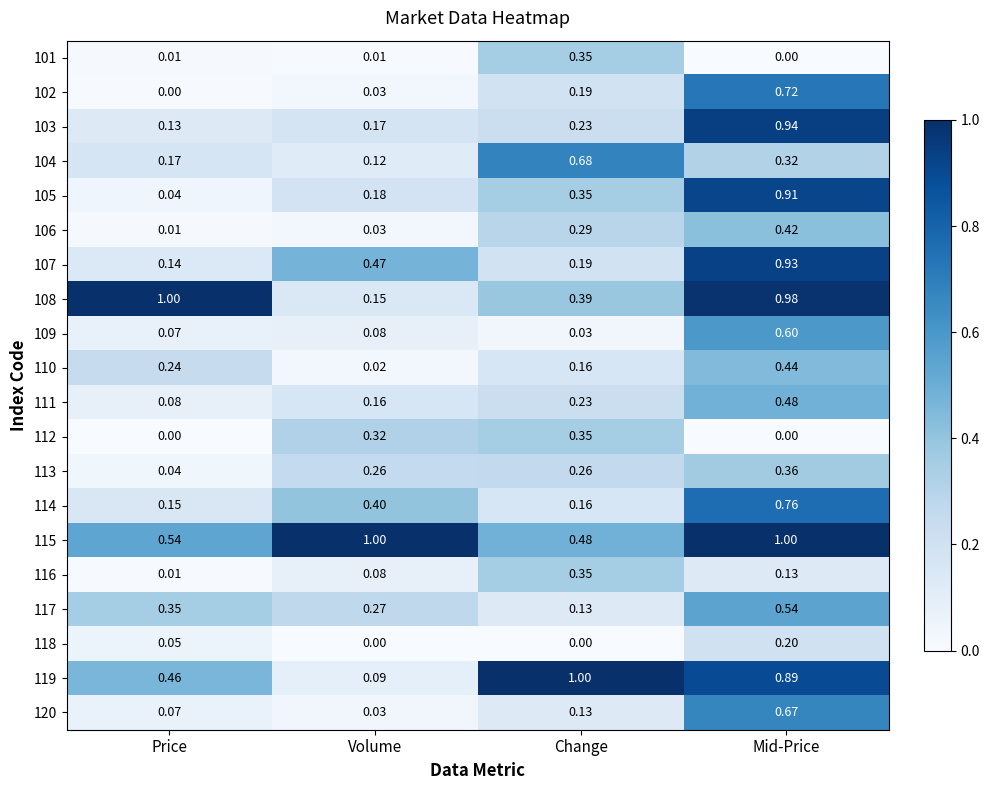

What is the spread (max minus min) of values at Change?

1.0